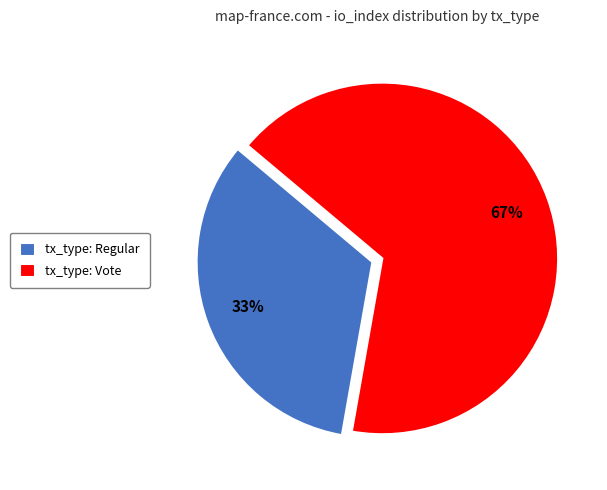

True or false: tx_type: Vote accounts for 78% of the total.

False